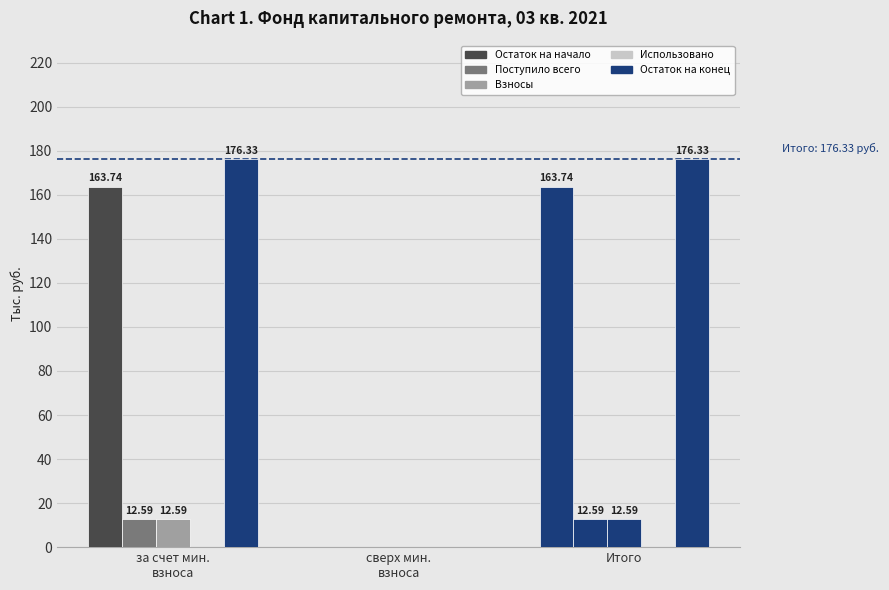

At which label does Взносы reach its peak?

за счет мин.
взноса